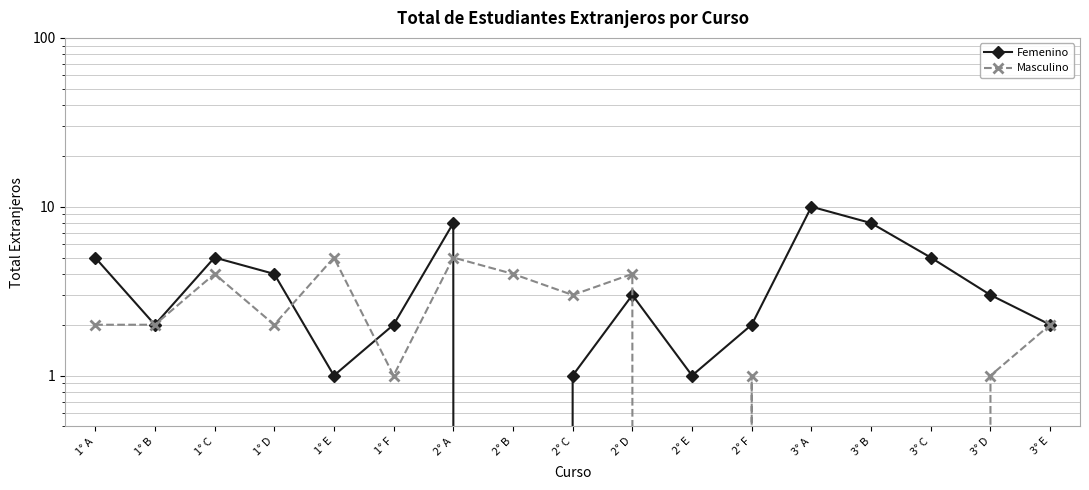

At which category is the sum across all series the highest?

2° A